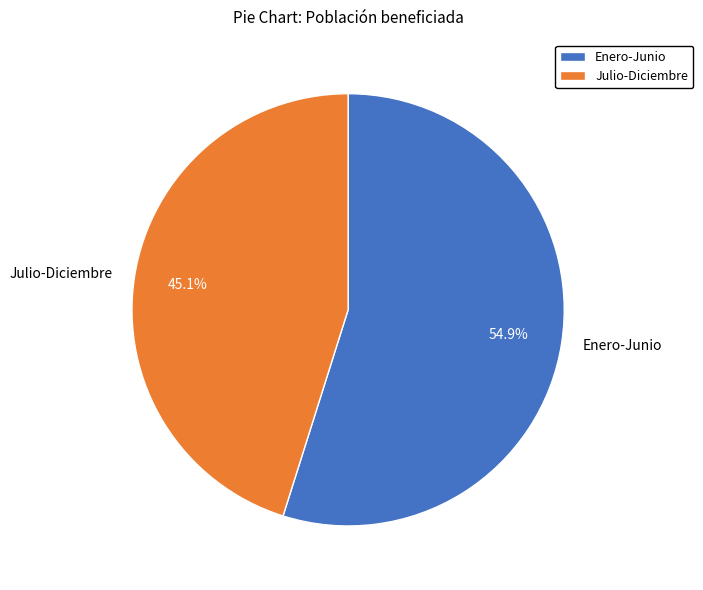

Which has a higher value, Julio-Diciembre or Enero-Junio?

Enero-Junio